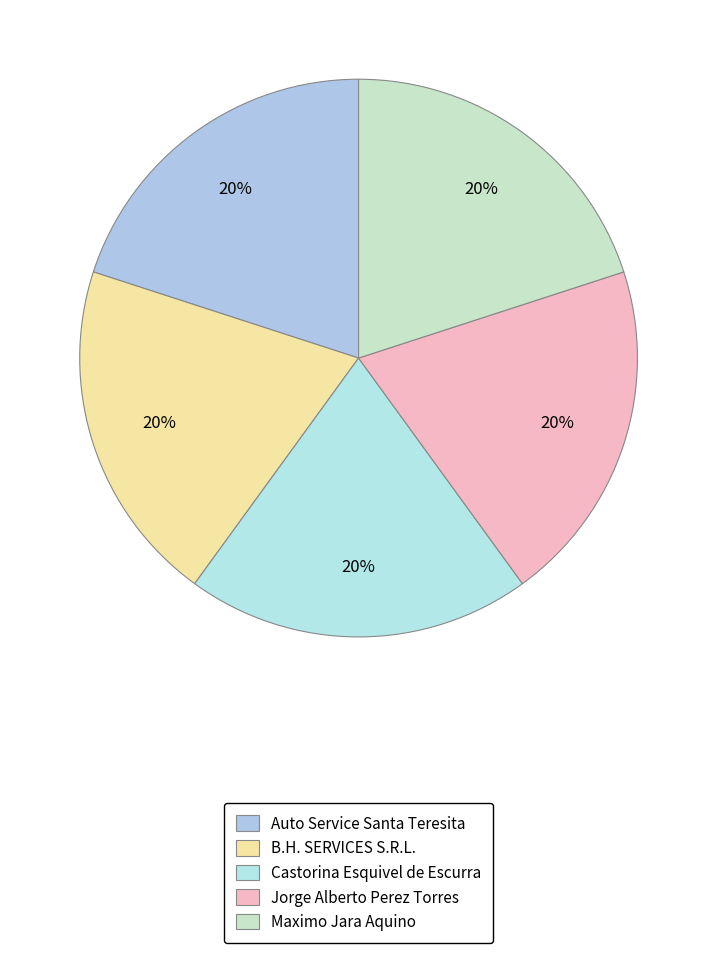

Which slice is the smallest?

Auto Service Santa Teresita